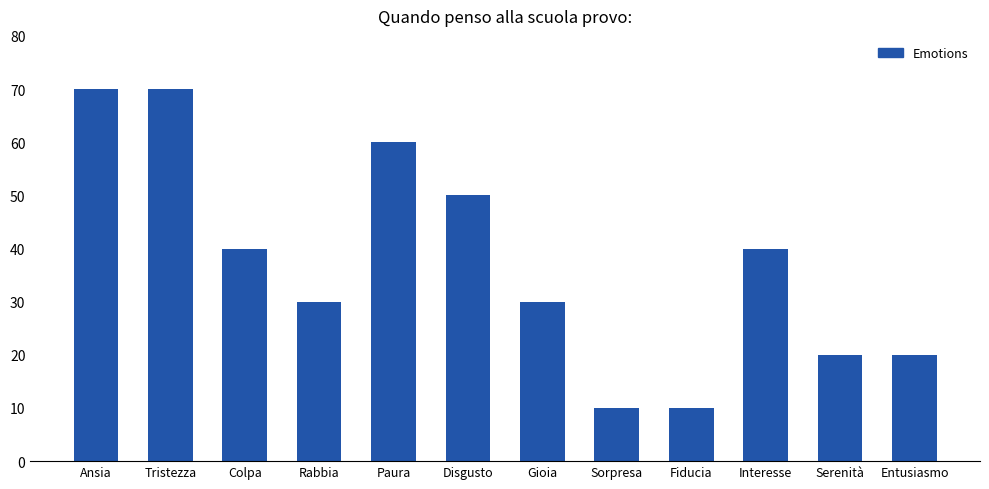

At which label does the data first exceed 40?

Ansia